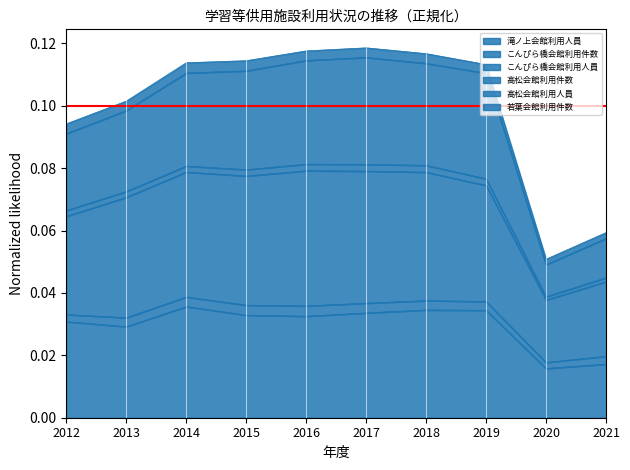

List the labels in order of 高松会館利用人員 value, largest first.

2017, 2016, 2018, 2015, 2014, 2019, 2013, 2012, 2021, 2020